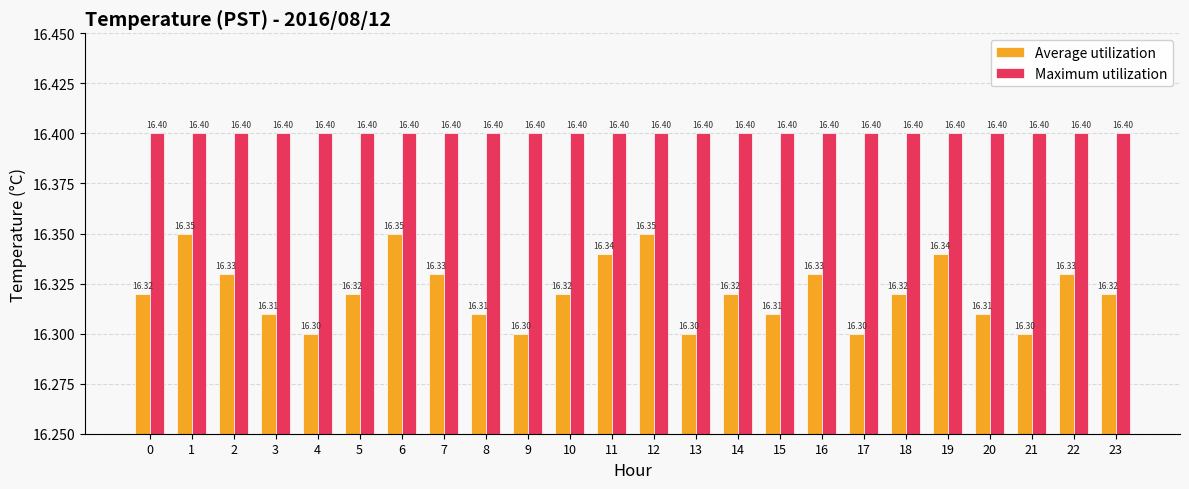

How many bars are there in each group?

2